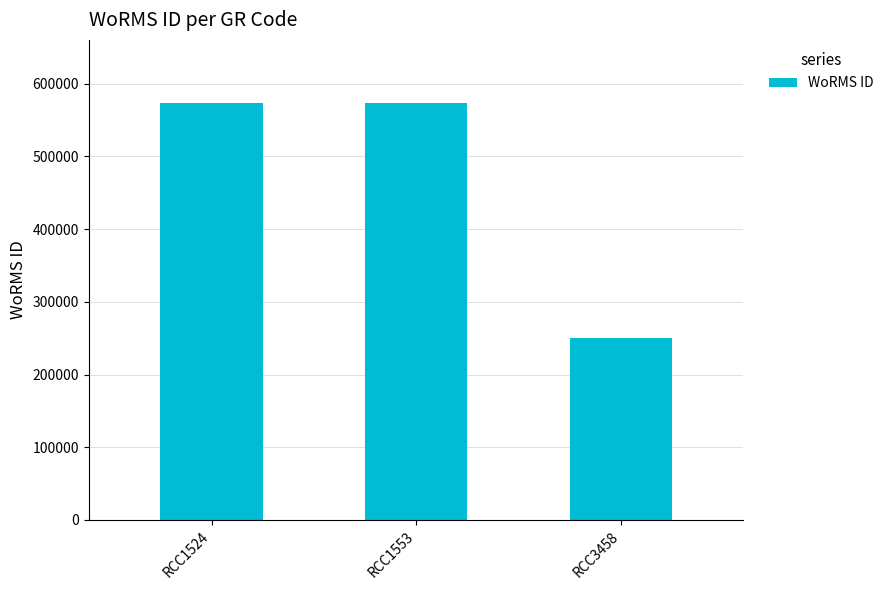

Reading left to right, transcribe all the data shown in this chart.

RCC1524=573929	RCC1553=573929	RCC3458=249731